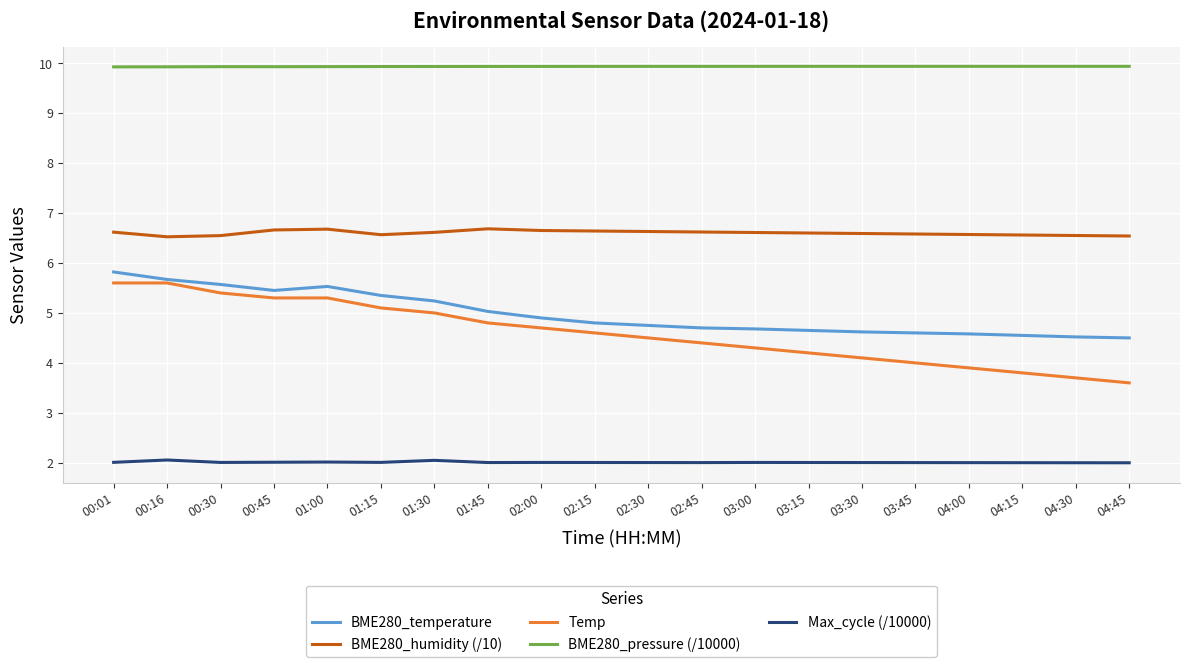

What is the total value across all series at 00:45?

29.4